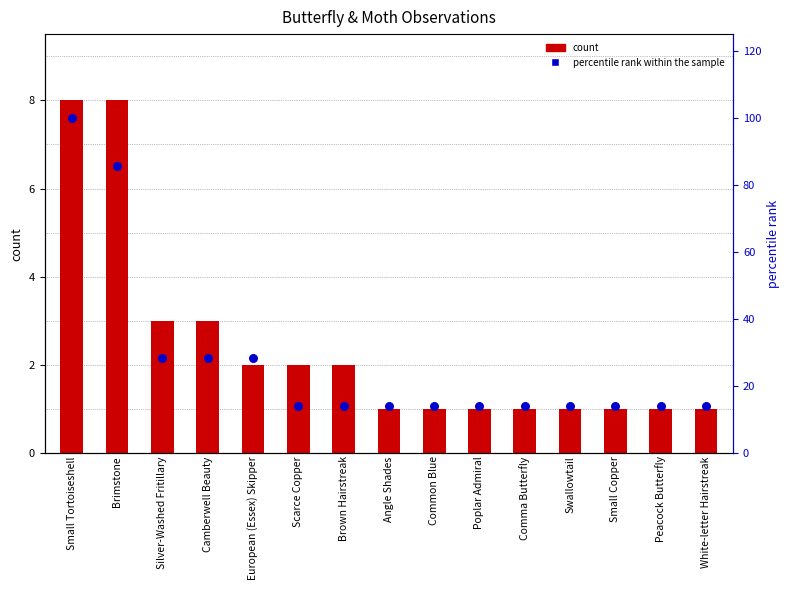

What is the total value across all series at Common Blue?

15.3